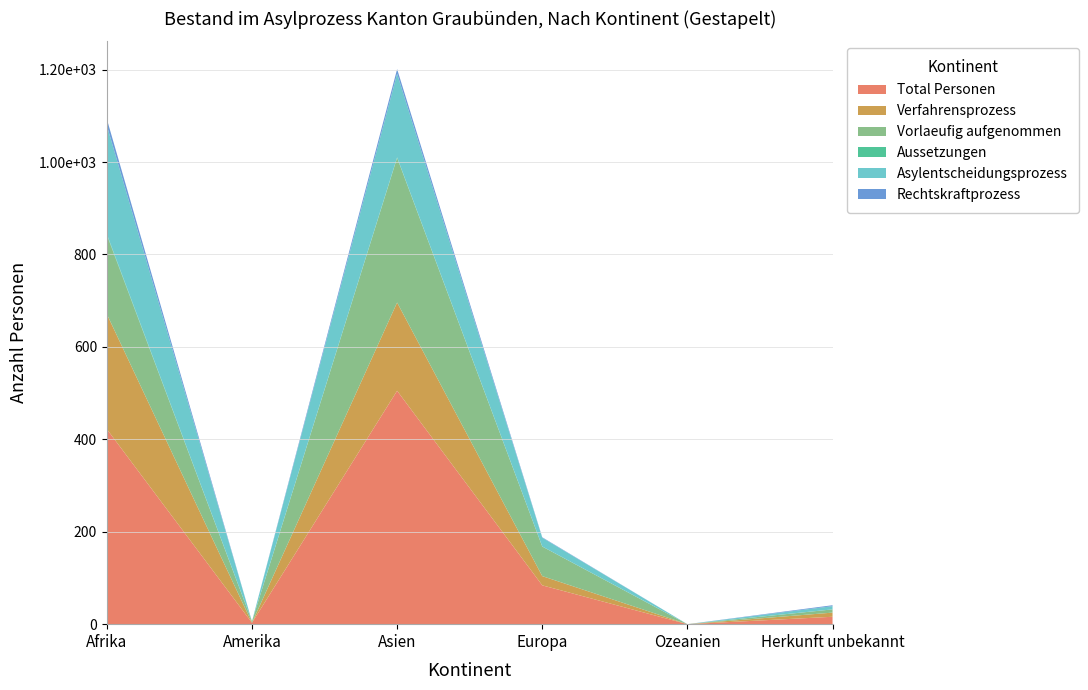

Reading left to right, list all the values displayed in this chart.

Total Personen: Afrika=422	Amerika=3	Asien=505	Europa=84	Ozeanien=0	Herkunft unbekannt=16
Verfahrensprozess: Afrika=249	Amerika=0	Asien=191	Europa=20	Ozeanien=0	Herkunft unbekannt=9
Vorlaeufig aufgenommen: Afrika=171	Amerika=3	Asien=313	Europa=64	Ozeanien=0	Herkunft unbekannt=7
Aussetzungen: Afrika=2	Amerika=0	Asien=1	Europa=0	Ozeanien=0	Herkunft unbekannt=0
Asylentscheidungsprozess: Afrika=235	Amerika=0	Asien=181	Europa=19	Ozeanien=0	Herkunft unbekannt=7
Rechtskraftprozess: Afrika=14	Amerika=0	Asien=10	Europa=1	Ozeanien=0	Herkunft unbekannt=2